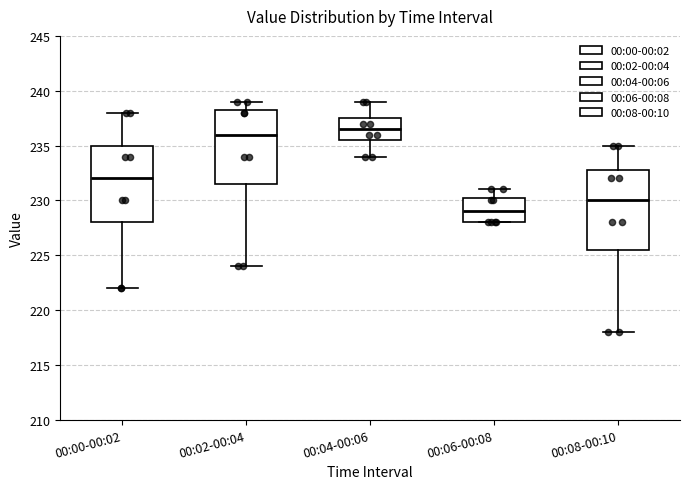

Reading left to right, read every box against the y-axis: the position of its median line, the range the box covers, and the ends of its whiskers. The values are not printed on the chart, so give them approximately, as read against the axis.

00:00-00:02: median 232.0, box 228.0 to 235.0, whiskers 222.0 to 238.0
00:02-00:04: median 236.0, box 231.5 to 238.5, whiskers 224.0 to 239.0
00:04-00:06: median 236.5, box 235.5 to 237.5, whiskers 234.0 to 239.0
00:06-00:08: median 229.0, box 228.0 to 230.5, whiskers 228.0 to 231.0
00:08-00:10: median 230.0, box 225.5 to 233.0, whiskers 218.0 to 235.0